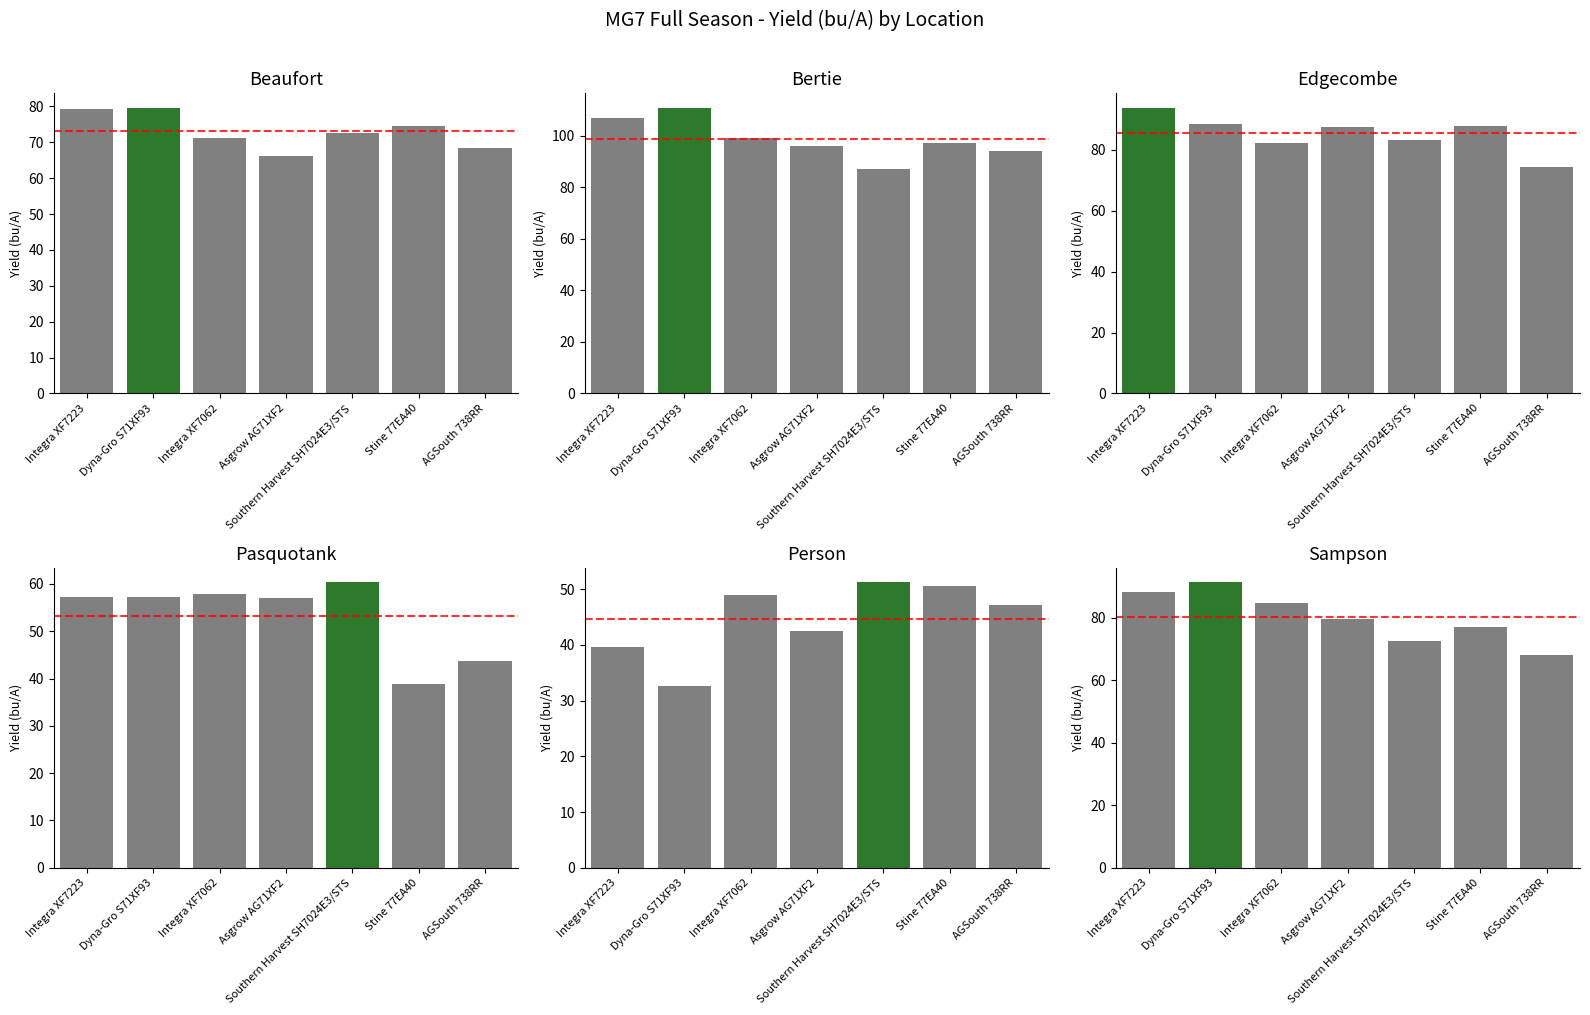

What is the difference between the highest and lowest values at Asgrow AG71XF2?

53.3